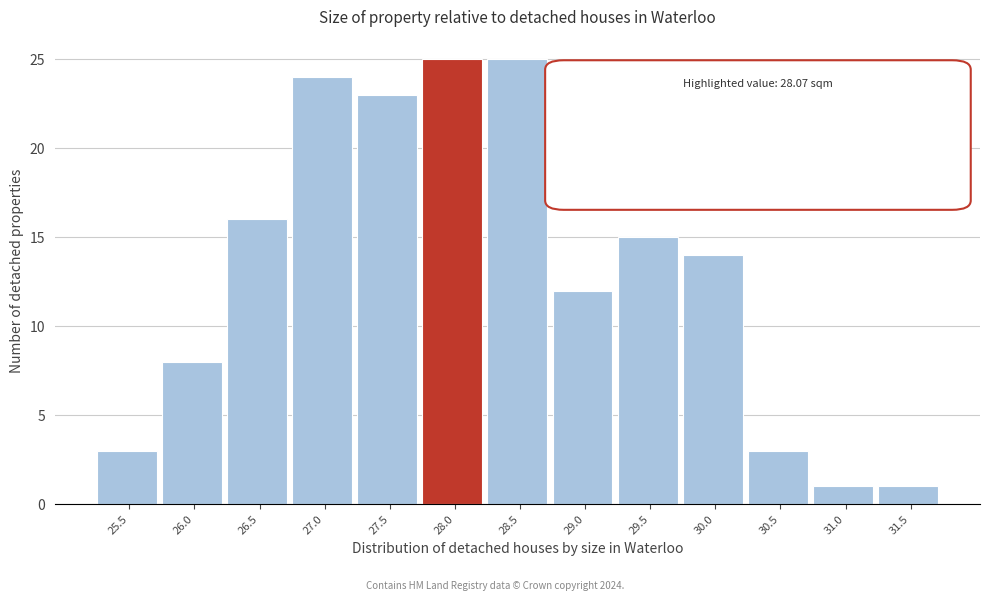

Reading left to right, what are all the values shown in this chart?

3	8	16	24	23	25	25	12	15	14	3	1	1